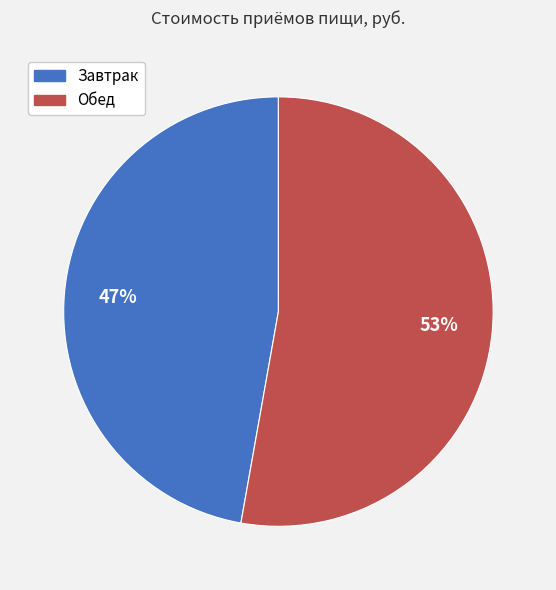

Is there any slice that represents more than half of the pie?

Yes